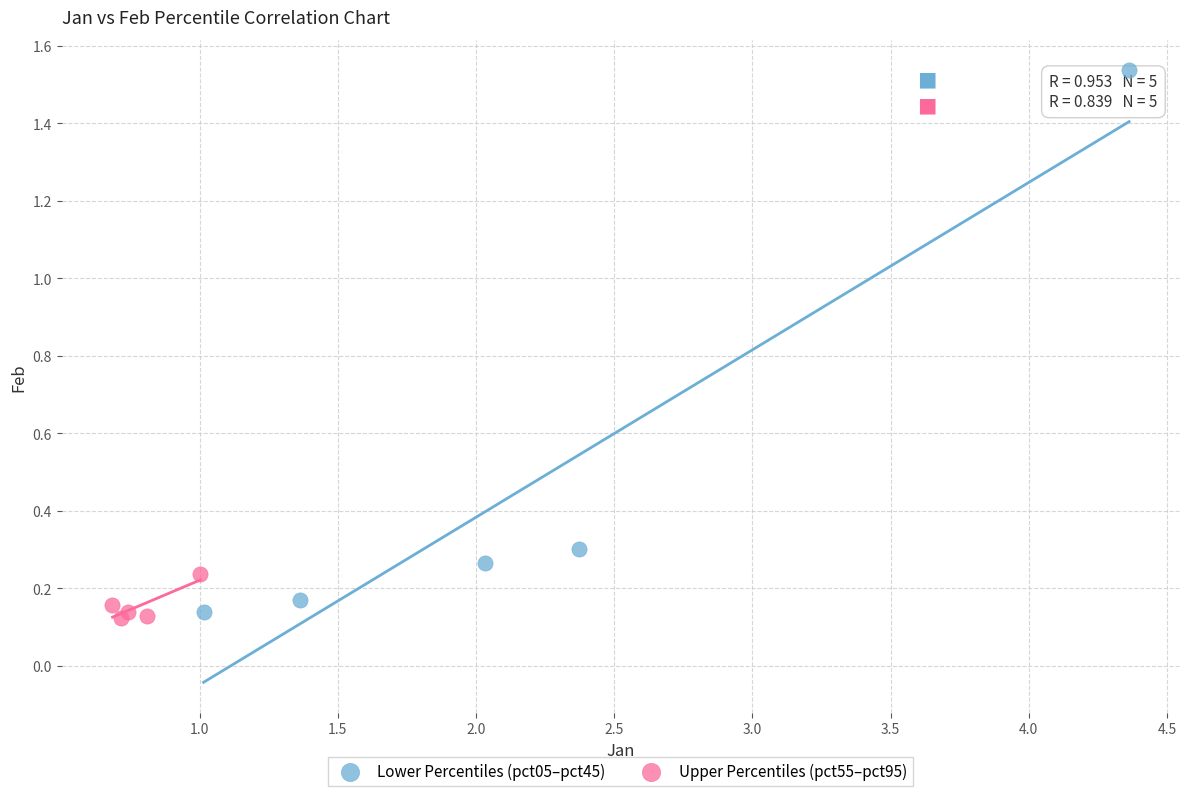

Which series reaches the maximum Y coordinate?

Lower Percentiles (pct05–pct45)